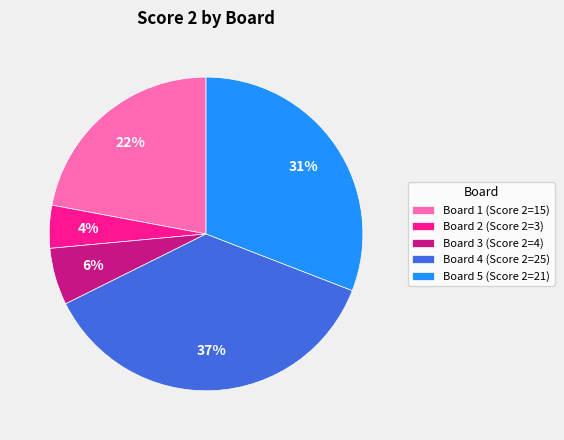

Which category has the biggest portion of the pie?

Board 4 (Score 2=25)